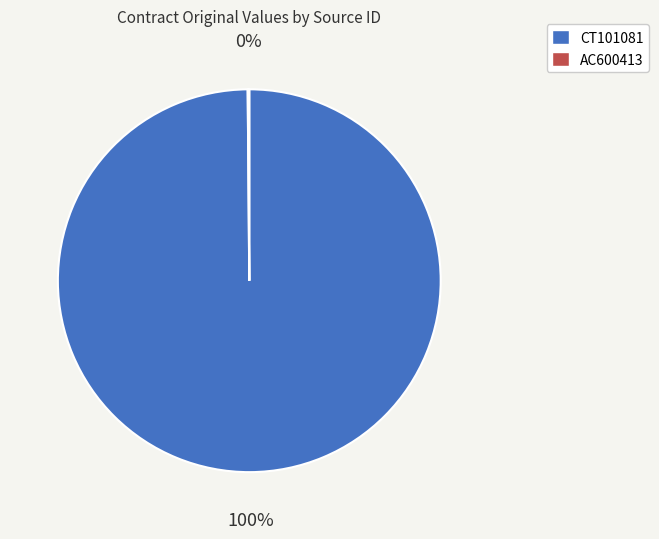

Is there any slice that represents more than half of the pie?

Yes